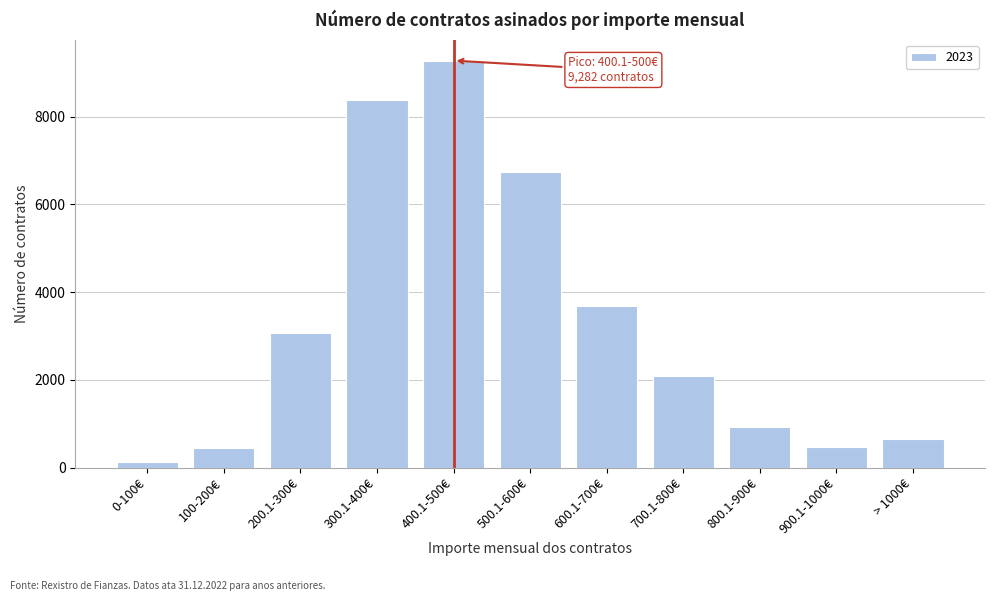

Between 400.1-500€ and 500.1-600€, which is larger?

400.1-500€